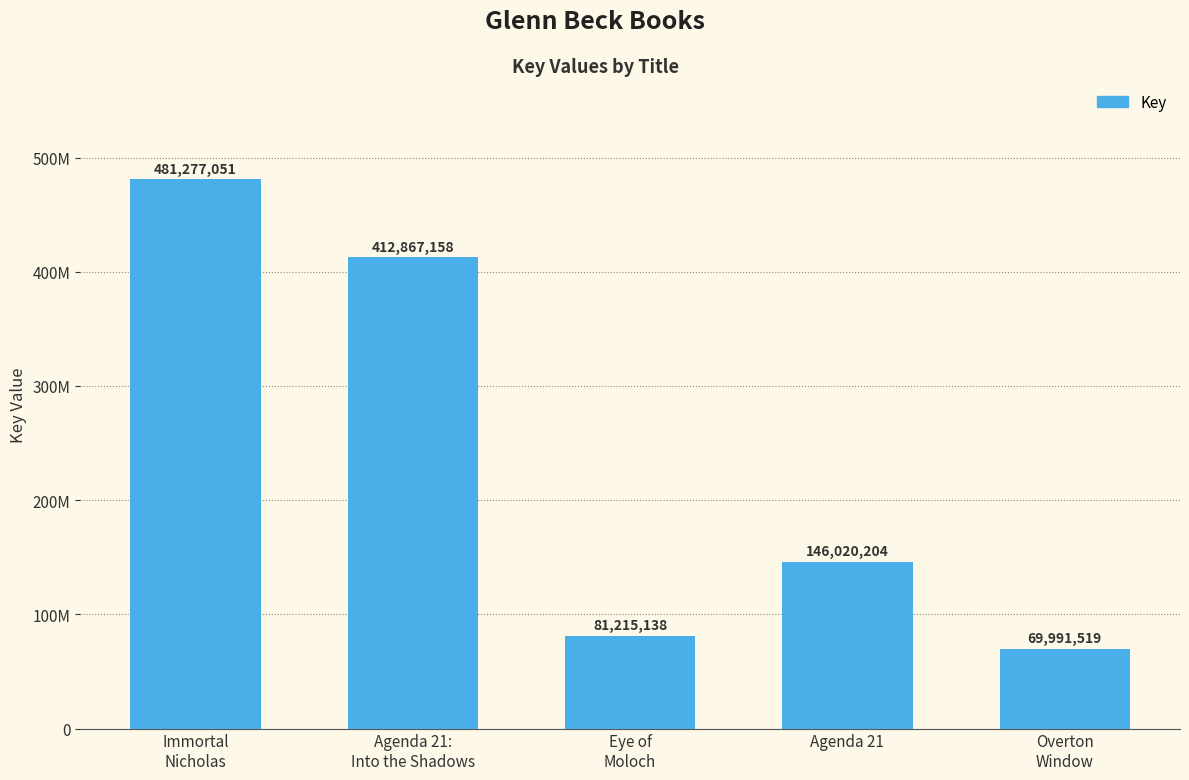

What is the greatest value displayed?

481277051